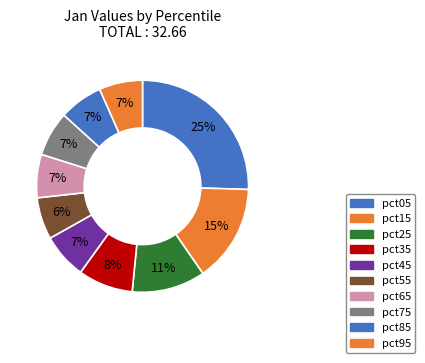

To the nearest percent, what is the difference between the largest and smallest slice percentages?

19%